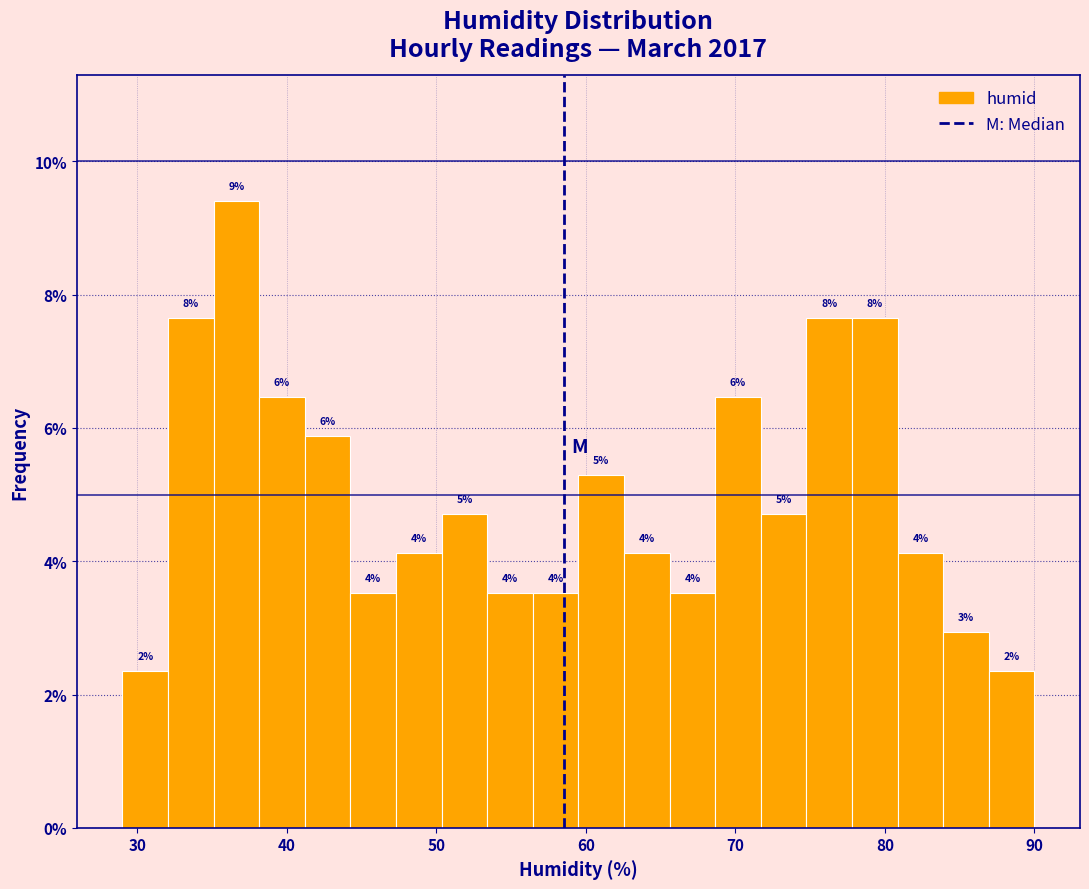

Around what value on the x-axis is the tallest bar? Give the approximate position of its centre, as read against the axis.

37